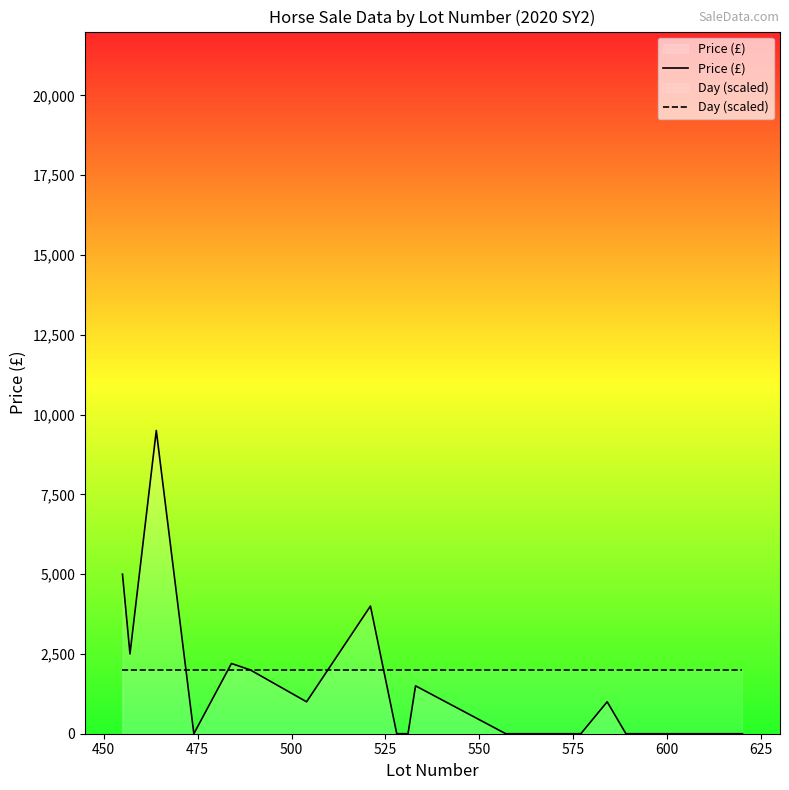

What is the difference between the second highest and second lowest values in the Price (£) series?

5000